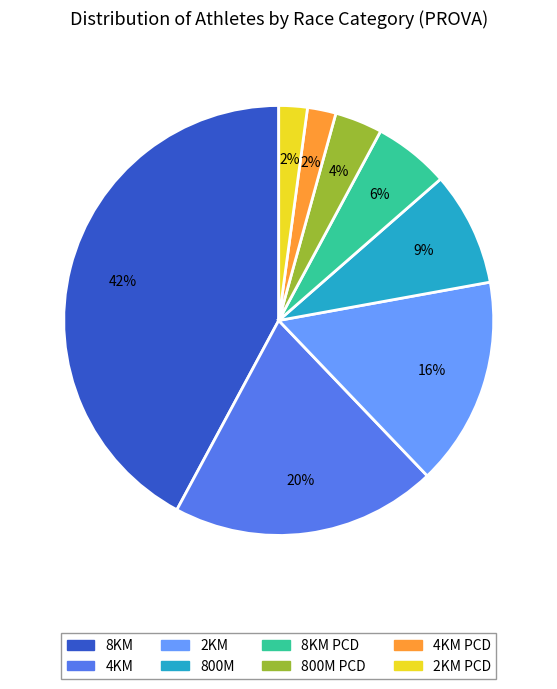

Is there a majority slice in this chart?

No